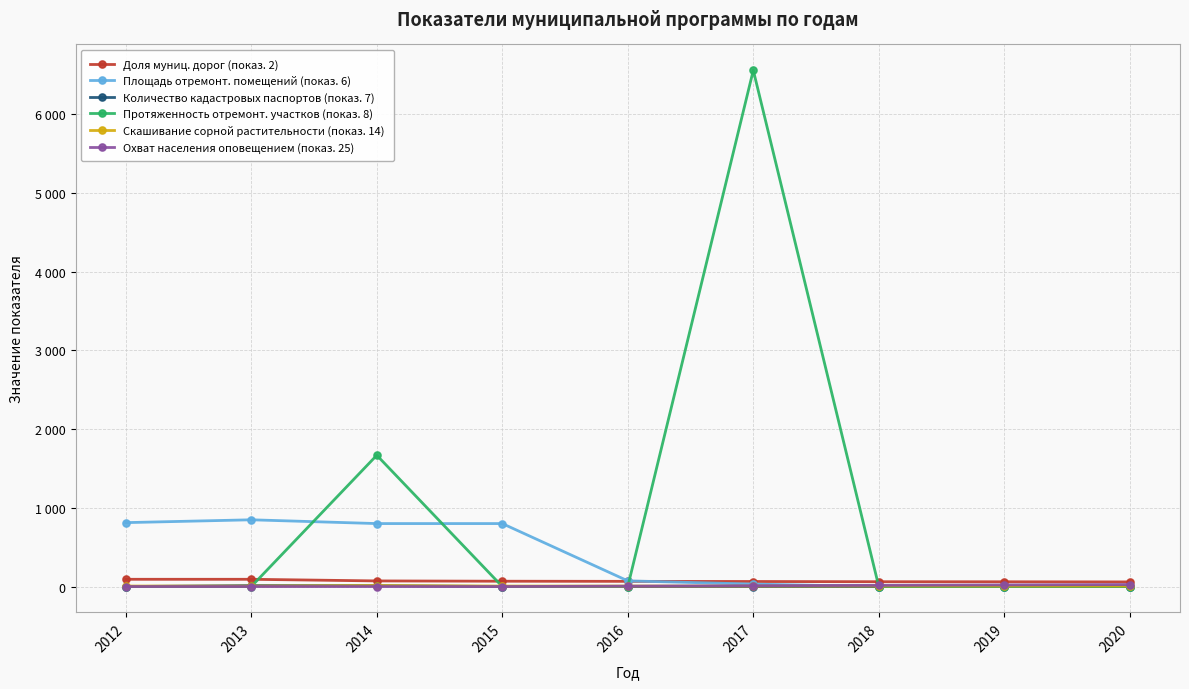

True or false: Доля муниц. дорог (показ. 2) and Скашивание сорной растительности (показ. 14) intersect in this chart.

False